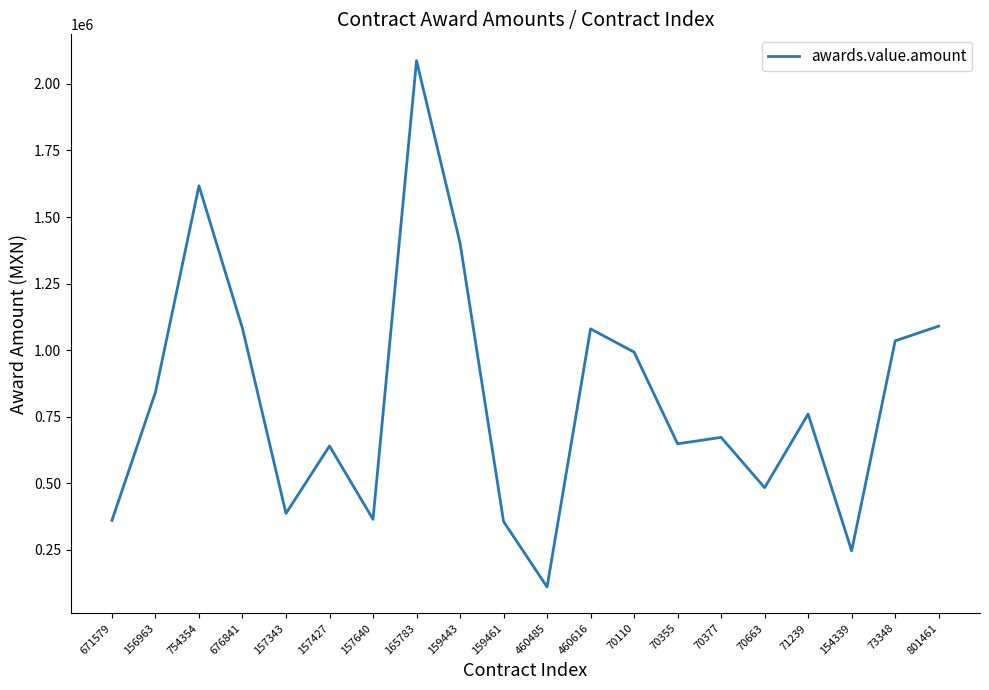

What is the difference between the maximum and minimum values?

1976455.5